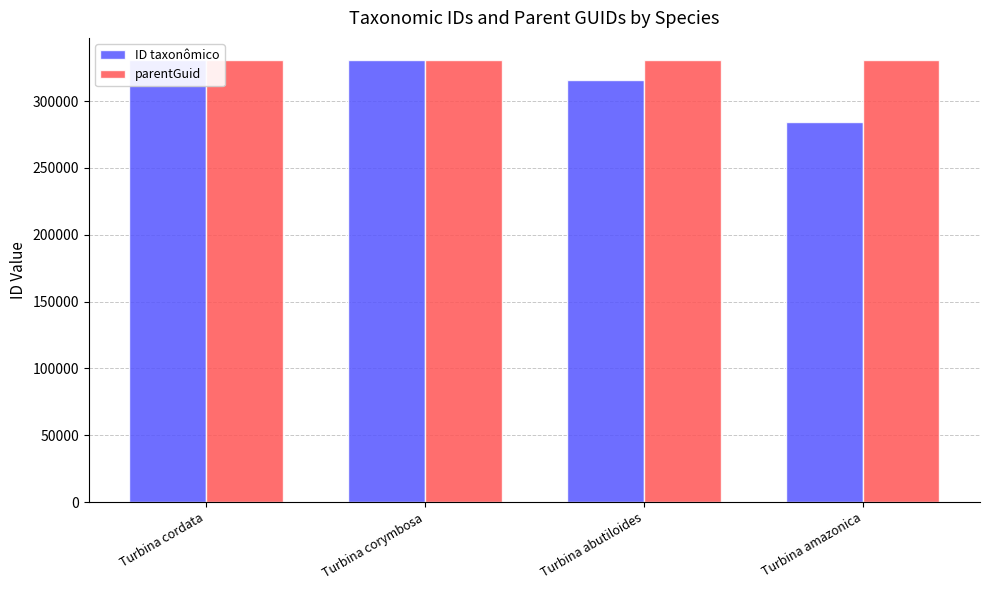

The parentGuid series shows 330754 at Turbina abutiloides. True or false?

True